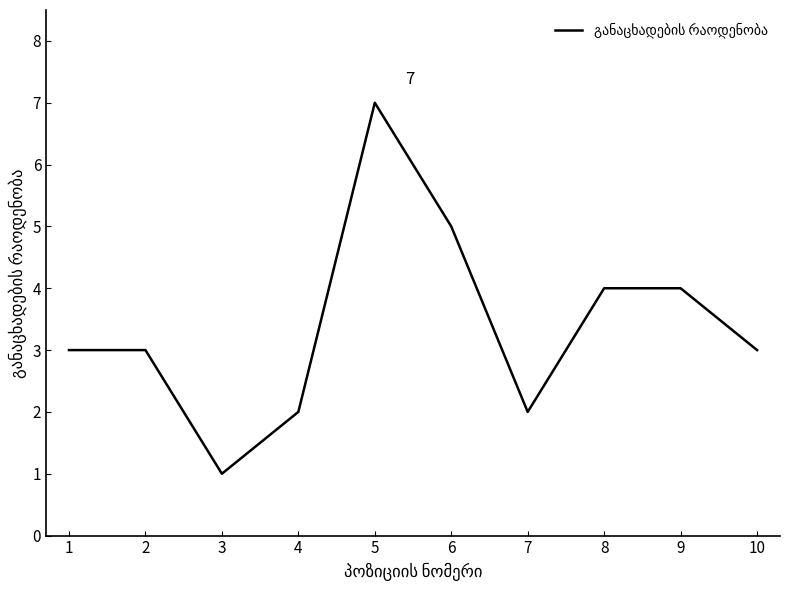

Which category has the highest value across all series?

5